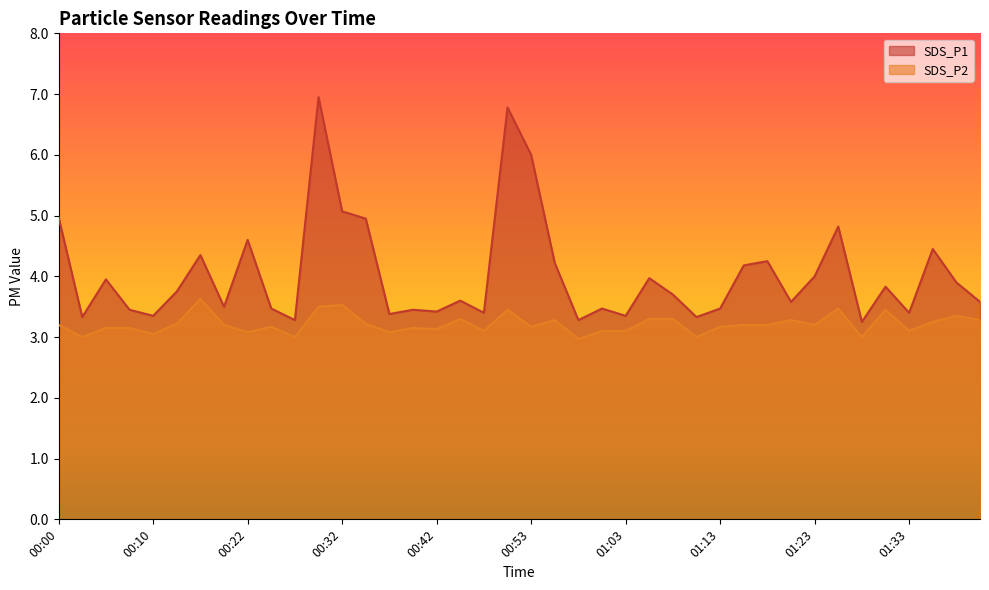

What is the label of the 9th point from the left?

00:22